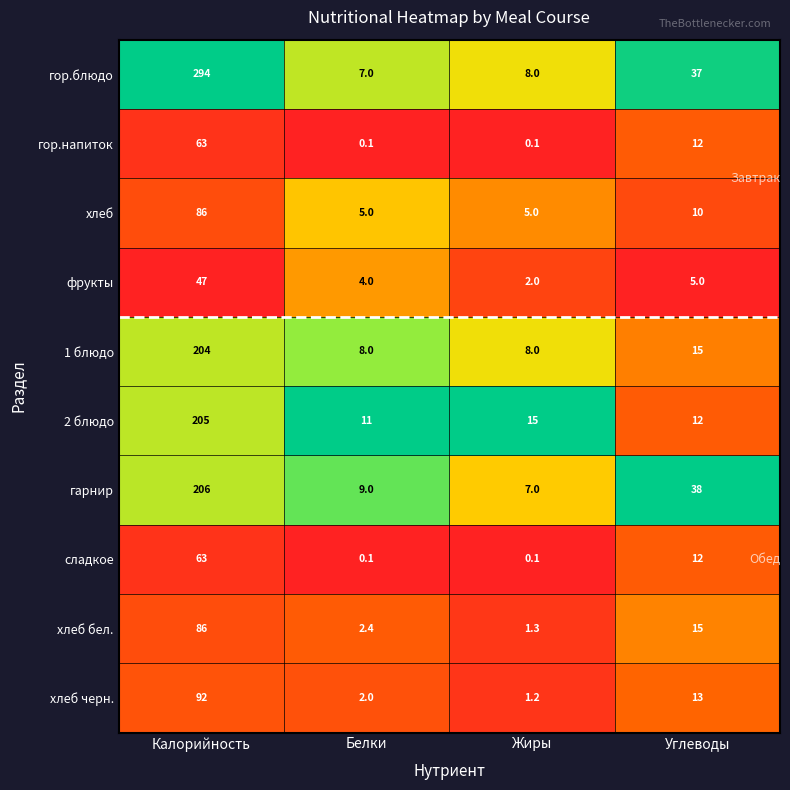

How many data points does each series have?

4